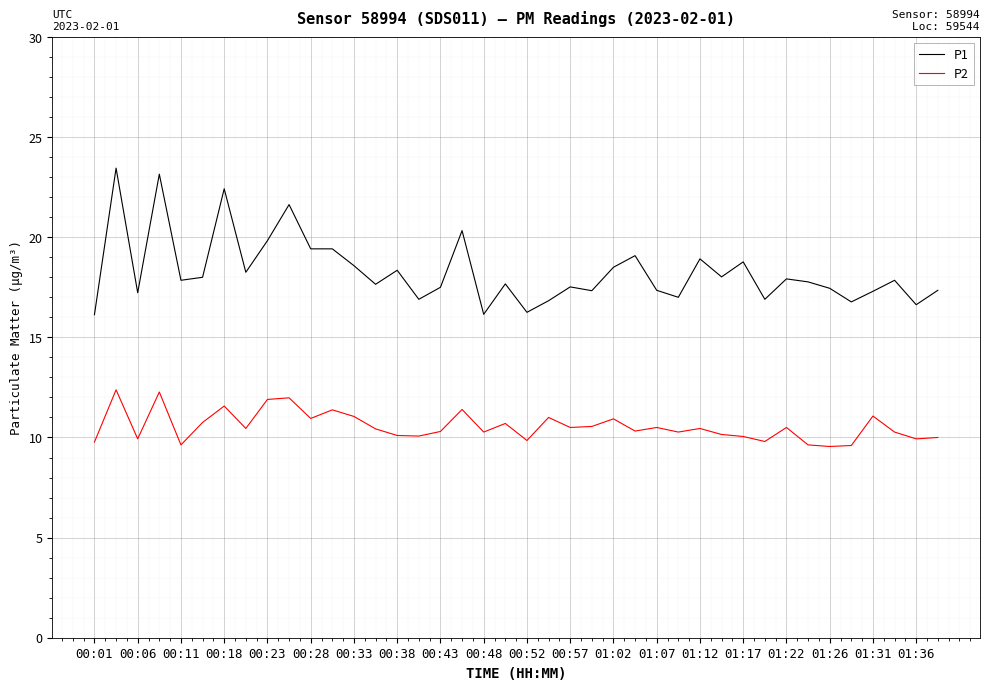

Which series has the largest total across all categories?

P1